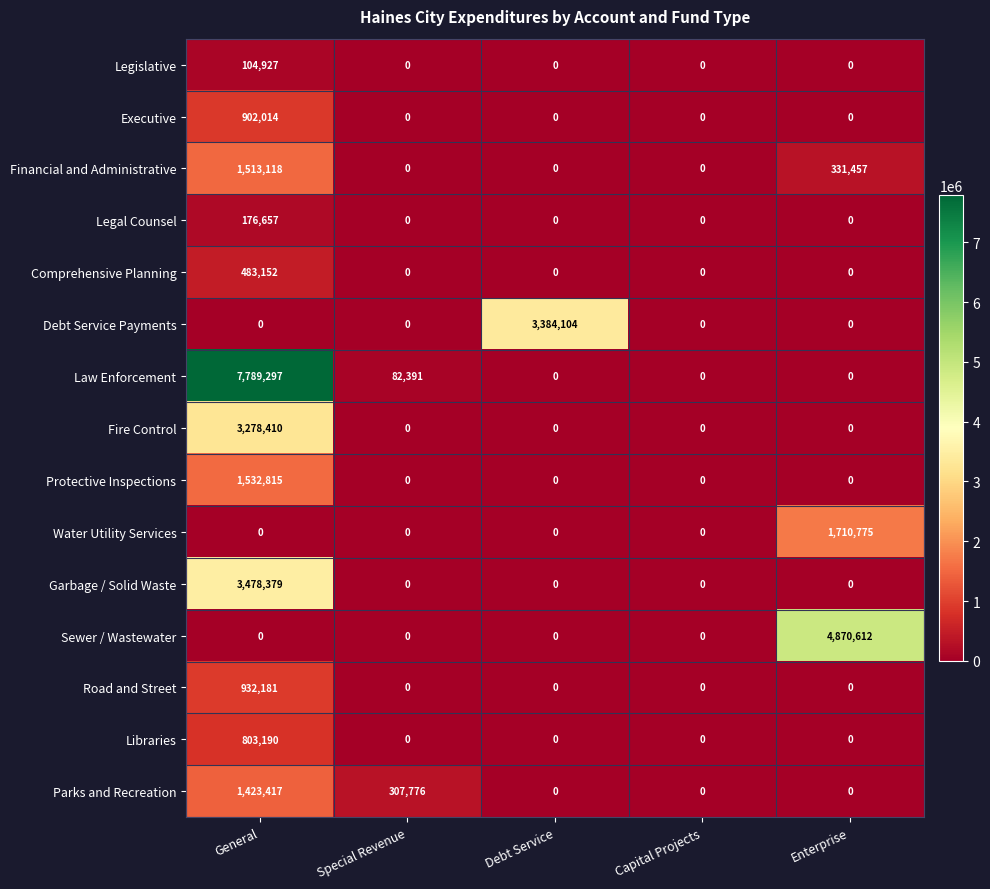

The Garbage / Solid Waste series shows -2087320 at Debt Service. True or false?

False